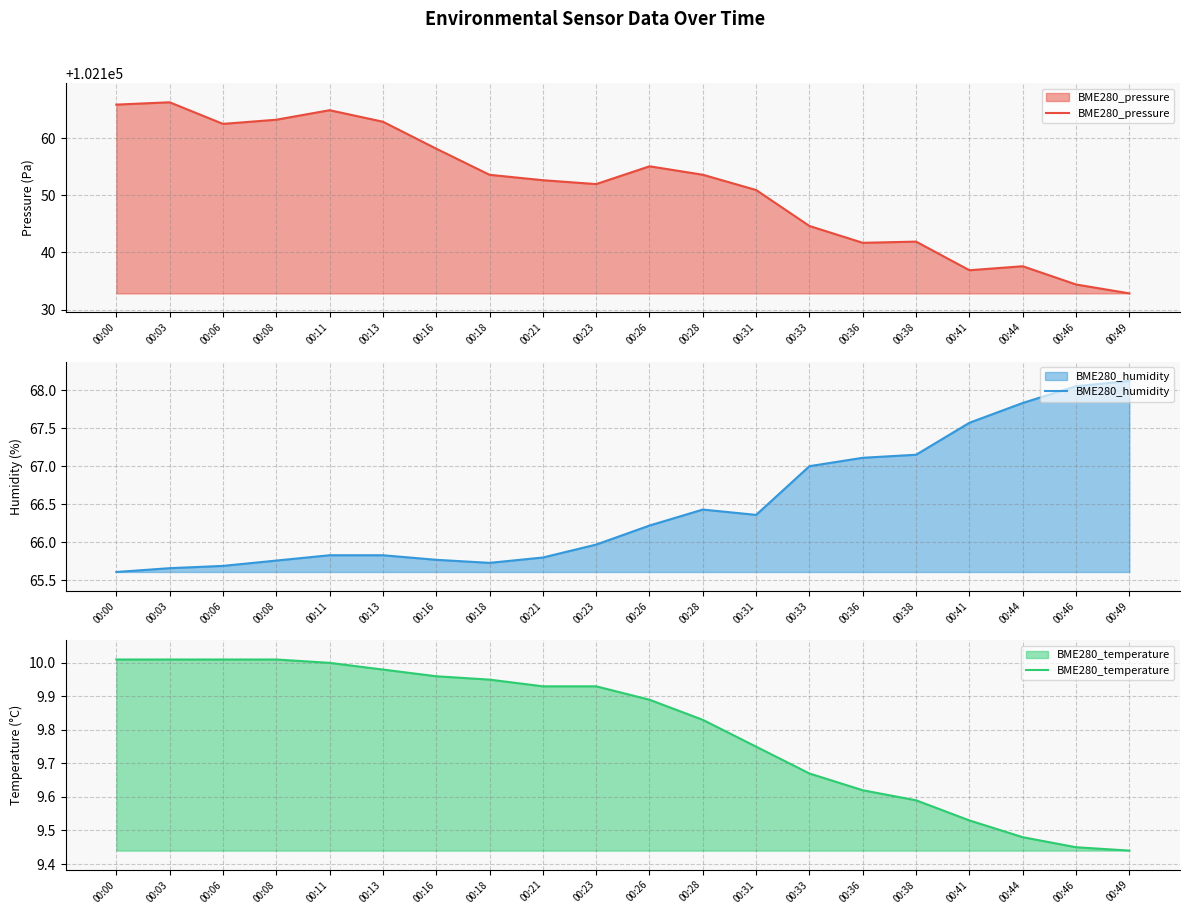

Reading left to right, list all the values displayed in this chart.

BME280_pressure: 102165.9	102166.4	102162.6	102163.3	102165.0	102162.9	102158.2	102153.6	102152.7	102152.0	102155.1	102153.6	102151.0	102144.6	102141.7	102141.9	102136.9	102137.6	102134.4	102132.8
BME280_humidity: 65.6	65.7	65.7	65.8	65.8	65.8	65.8	65.7	65.8	66.0	66.2	66.4	66.4	67.0	67.1	67.2	67.6	67.8	68.0	68.1
BME280_temperature: 10.0	10.0	10.0	10.0	10.0	10.0	10.0	9.9	9.9	9.9	9.9	9.8	9.8	9.7	9.6	9.6	9.5	9.5	9.4	9.4